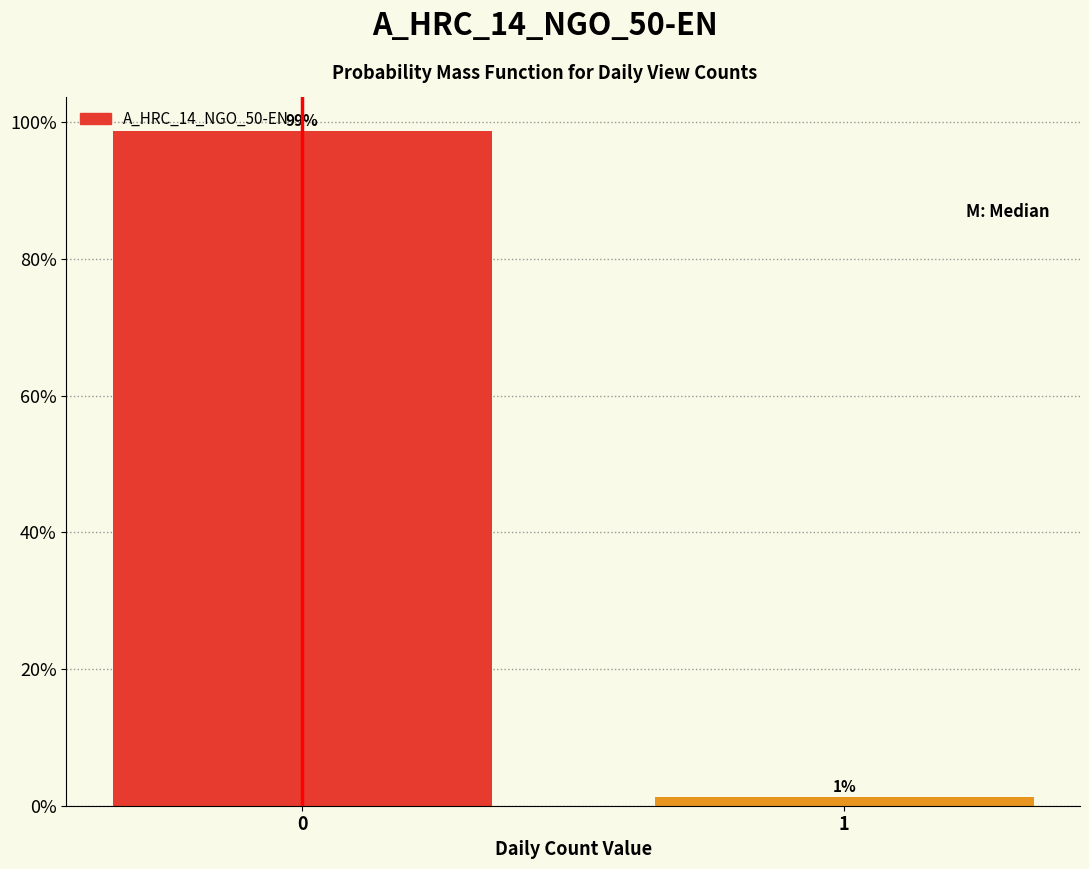

The chart shows a value of 98.8 at 0. True or false?

True